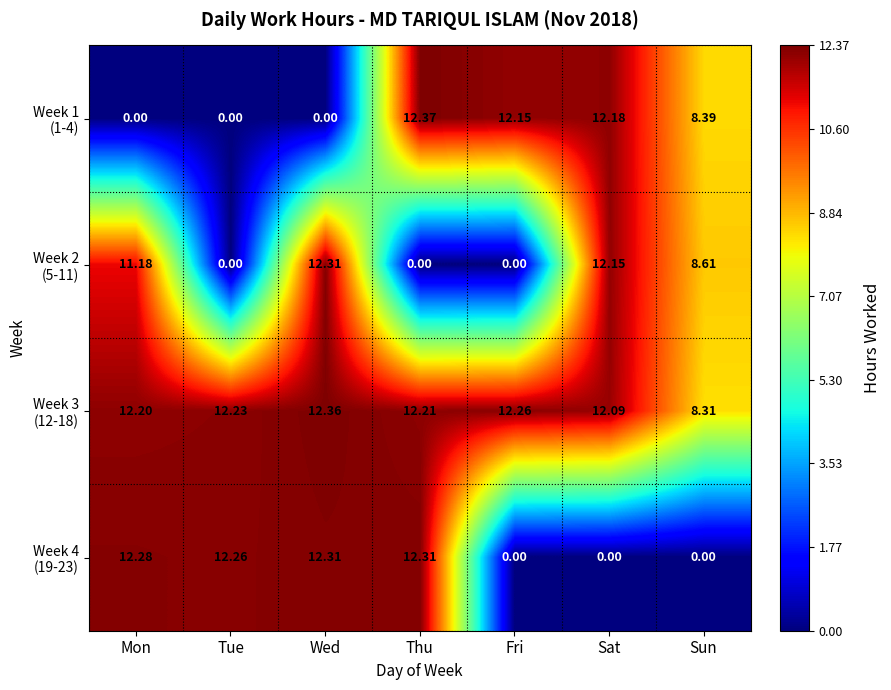

At which category is the sum across all series the highest?

Wed